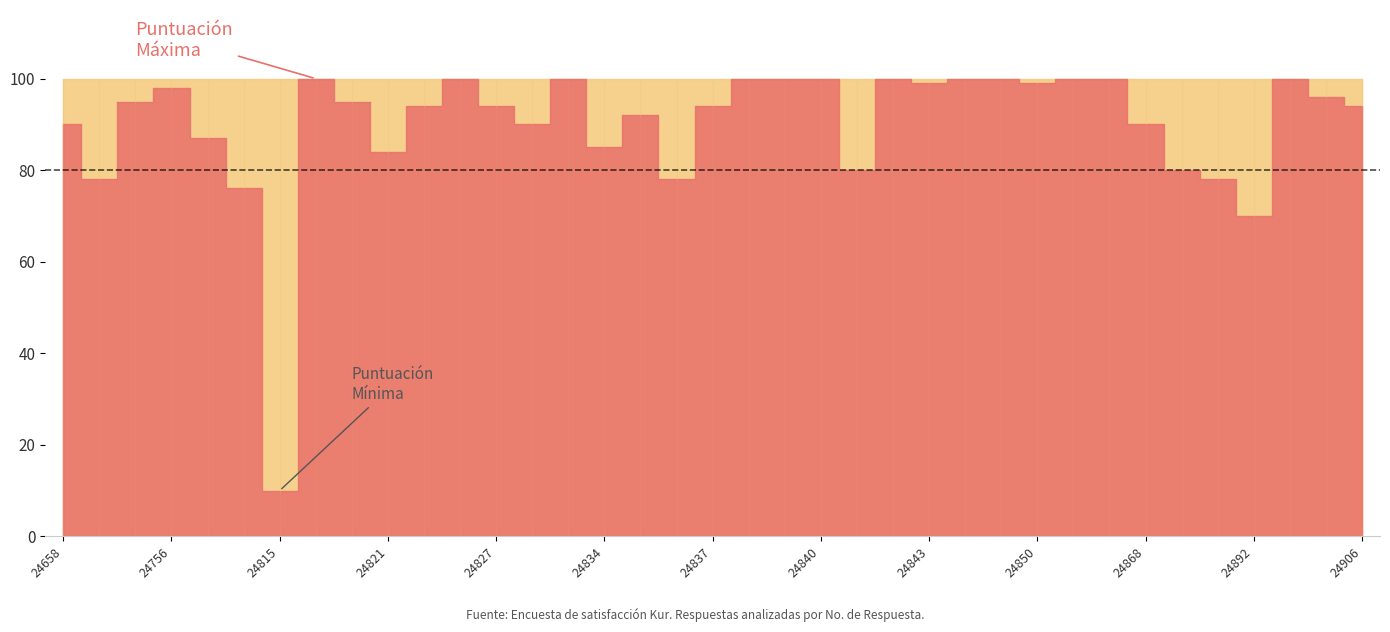

True or false: Pts. Obtenidos and Pts. Base cross at least once.

False